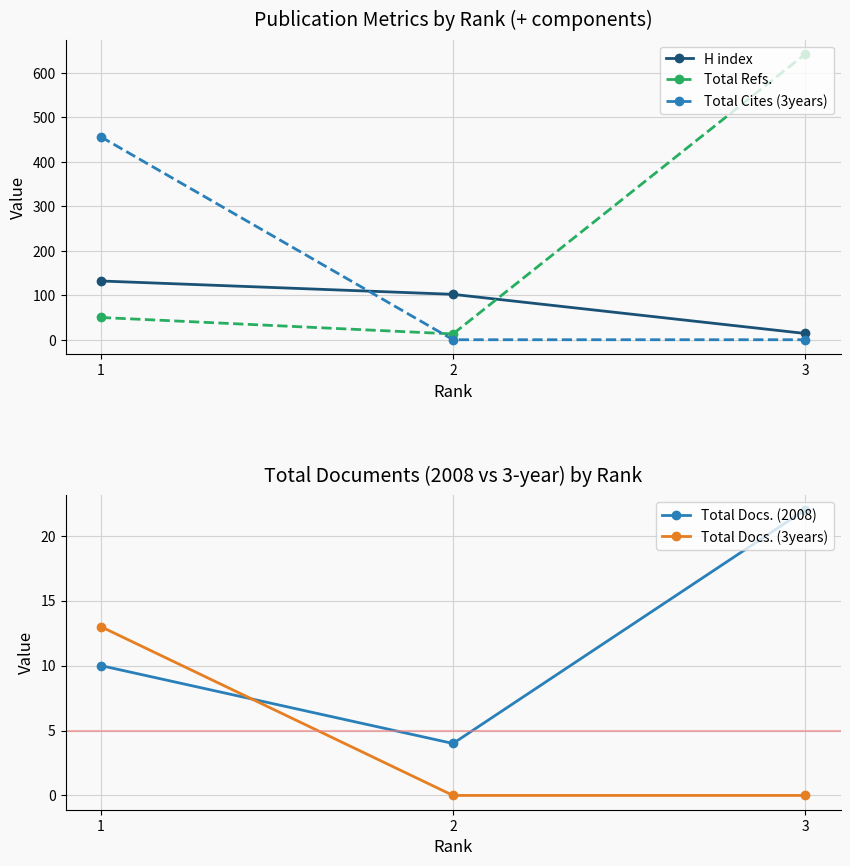

What is the lowest value of the Total Refs. series?

13